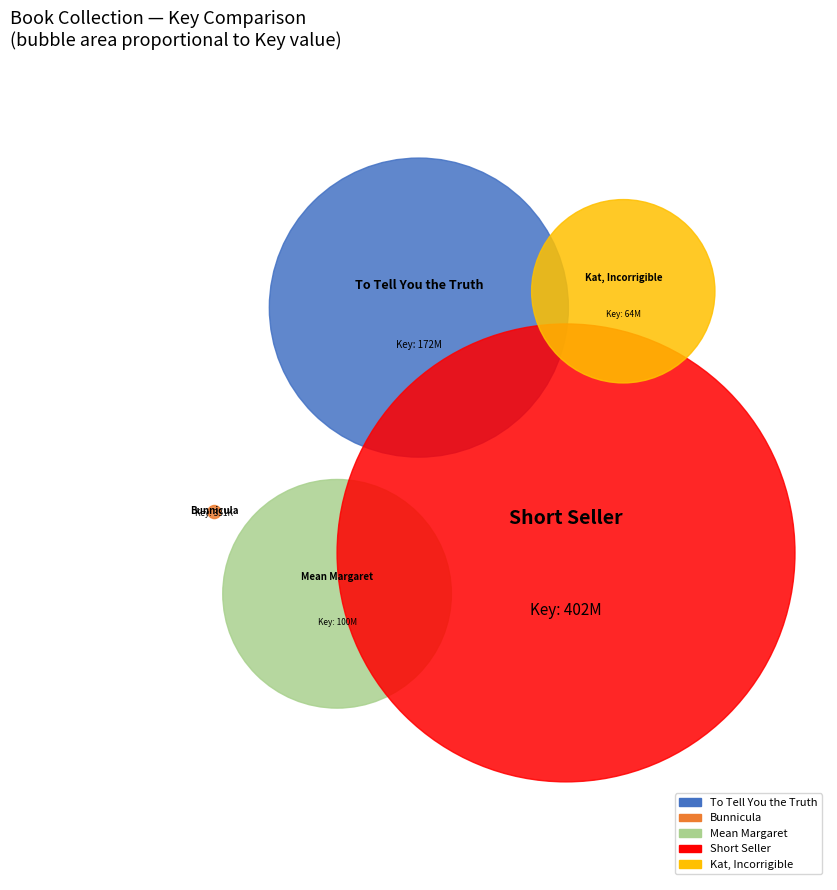

What is the largest slice in the pie chart?

Short Seller